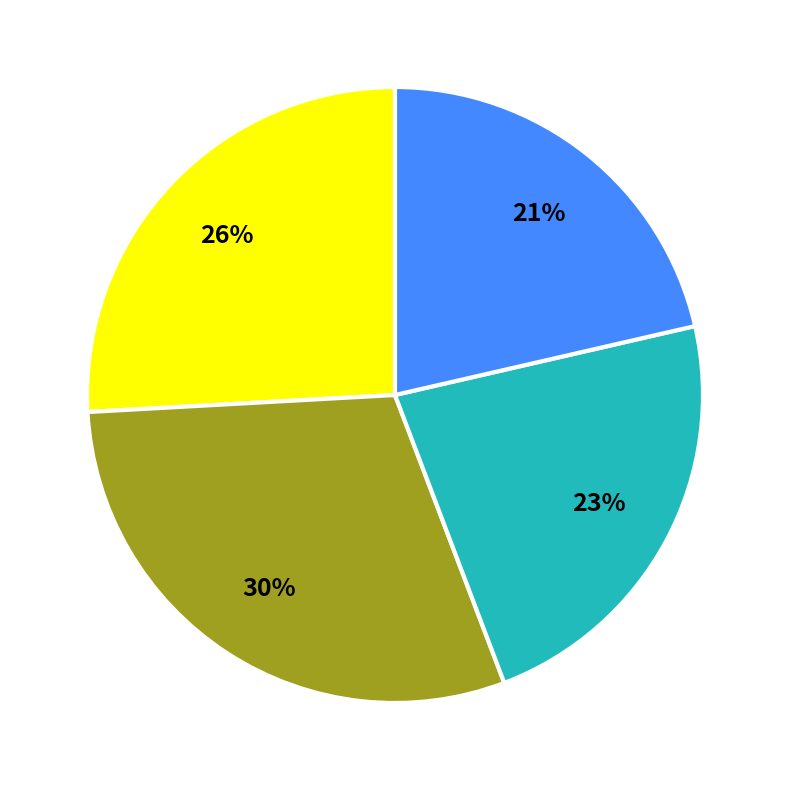

Is there a majority slice in this chart?

No